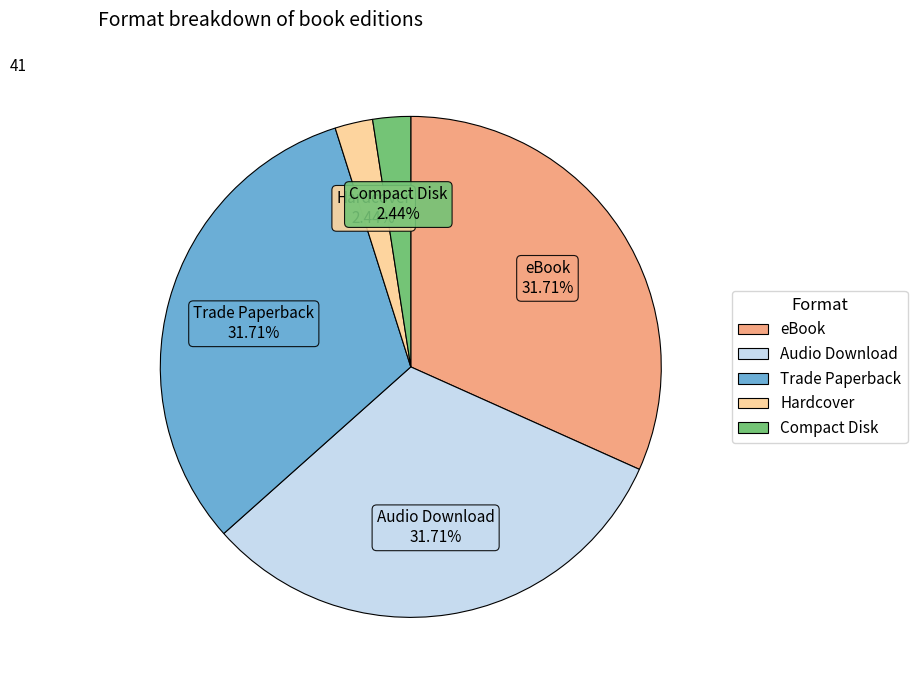

Is there any slice that represents more than half of the pie?

No